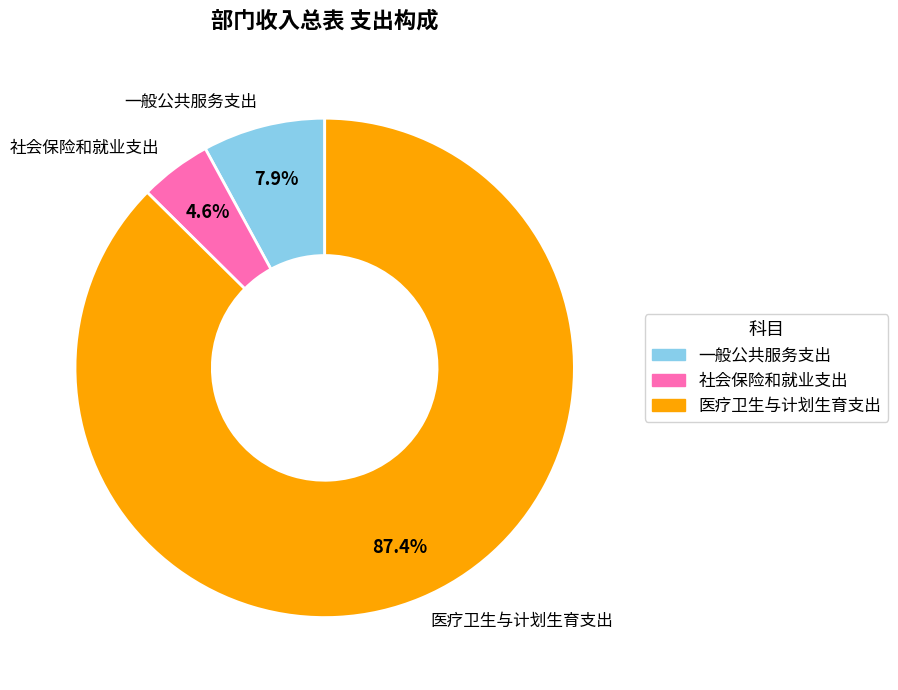

The 社会保险和就业支出 slice represents 14% of the pie. True or false?

False